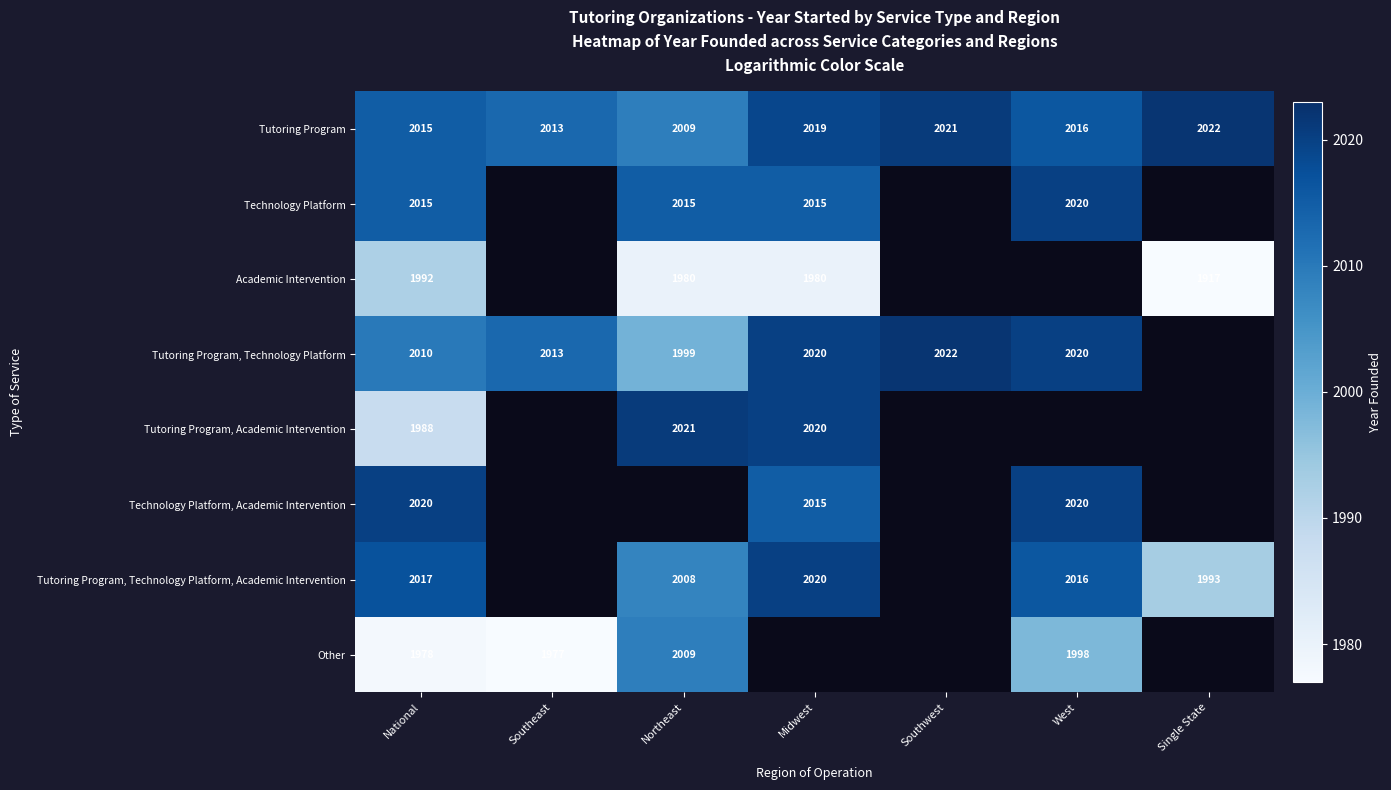

What is the average value of the Tutoring Program series?

2016